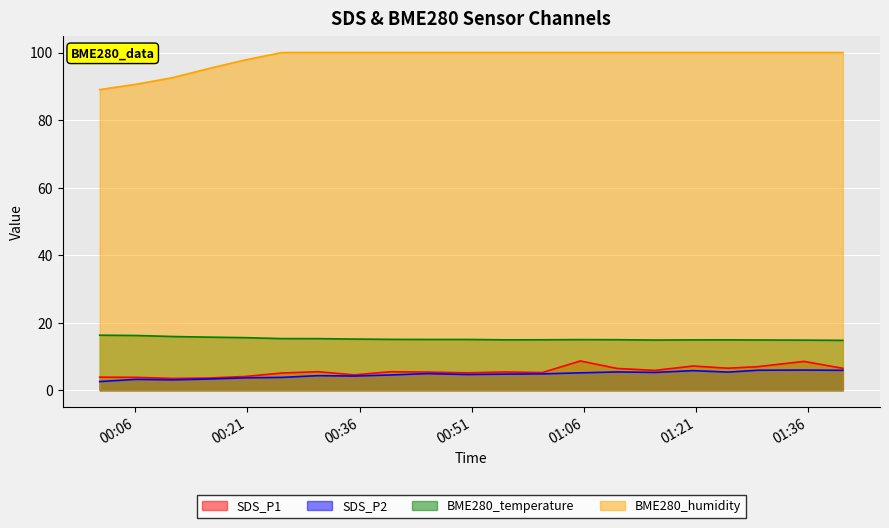

What is the maximum value shown in the chart?

100.0